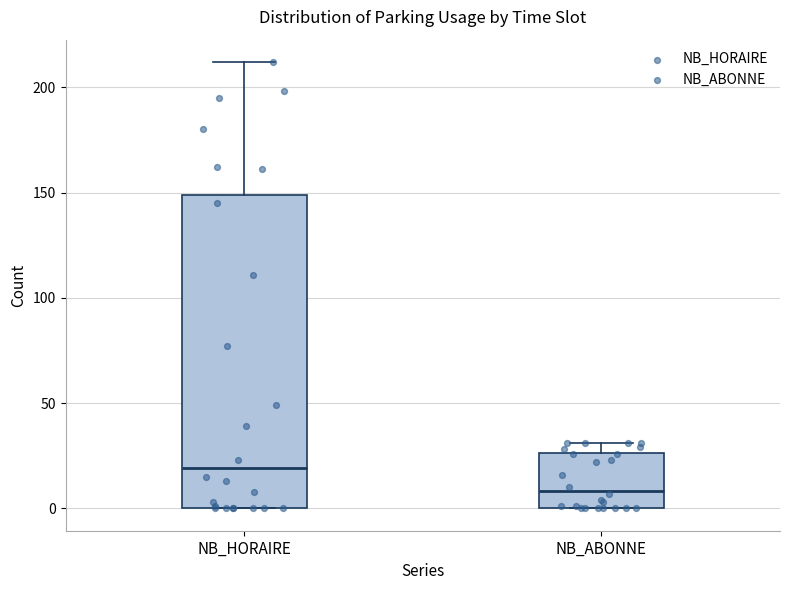

Where is the upper edge of the box for NB_ABONNE on the y-axis? The values are not printed on the chart, so give them approximately, as read against the axis.

25